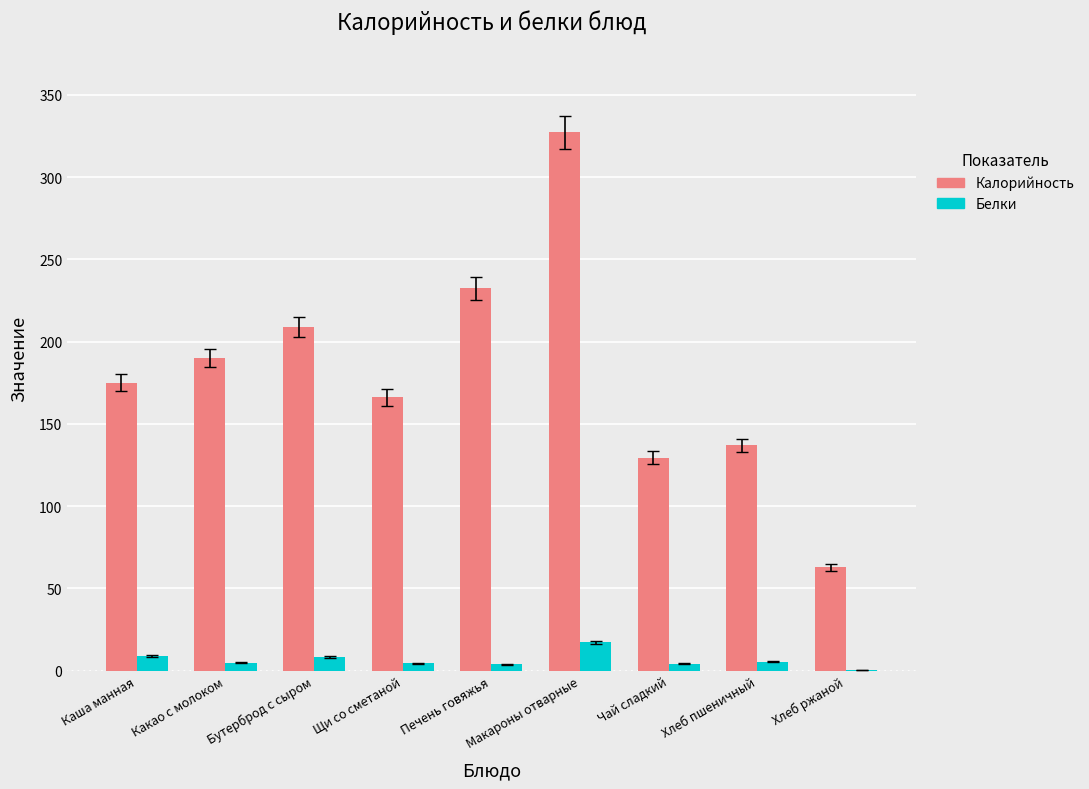

The Белки series shows 8.8 at Каша манная. True or false?

True